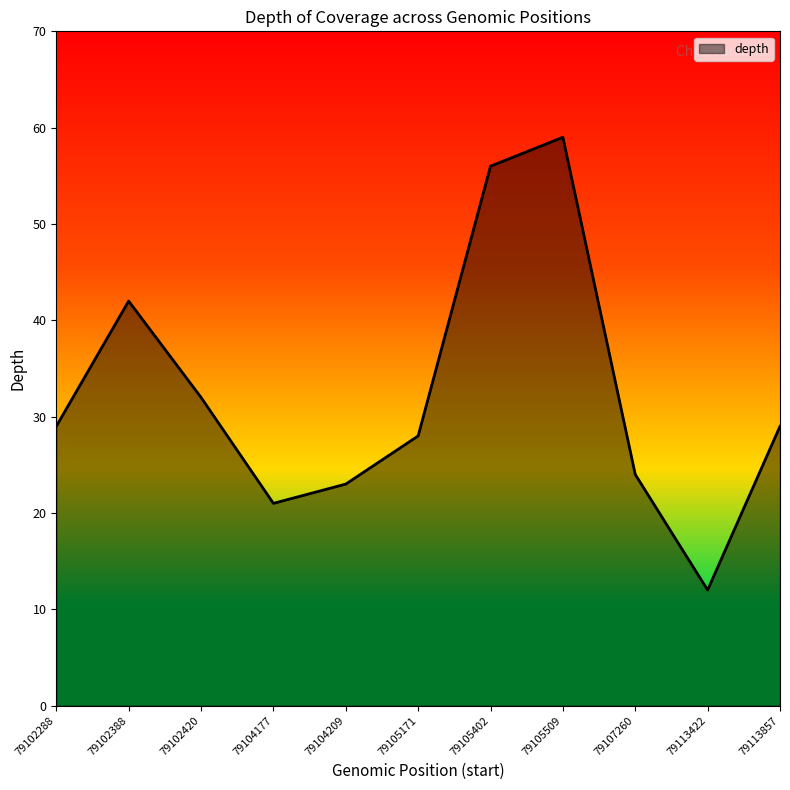

Reading left to right, what are all the values shown in this chart?

29	42	32	21	23	28	56	59	24	12	29